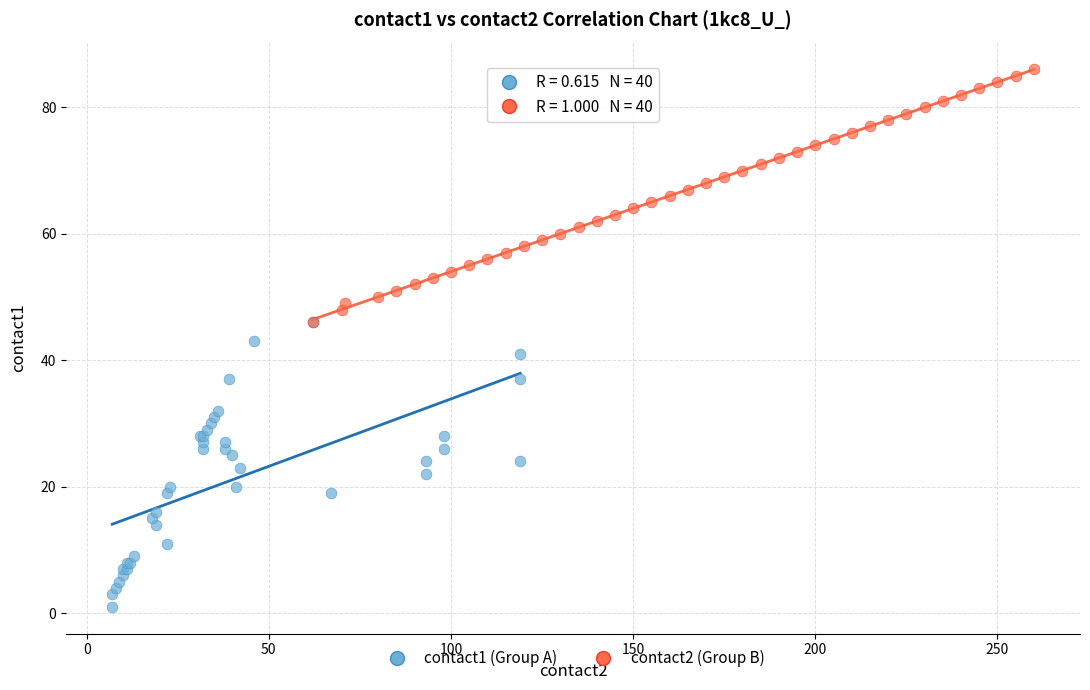

Which series contains the highest Y value?

contact2 (Group B)